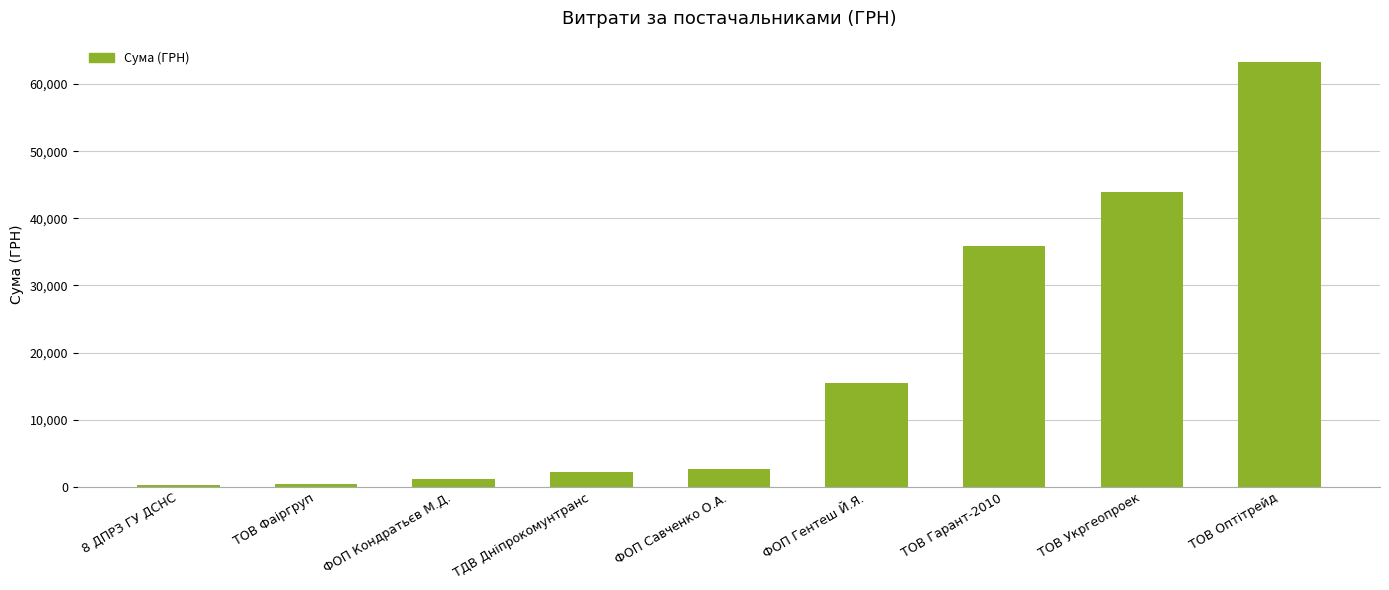

What is the approximate value at ТОВ Фаіргруп?

370.6